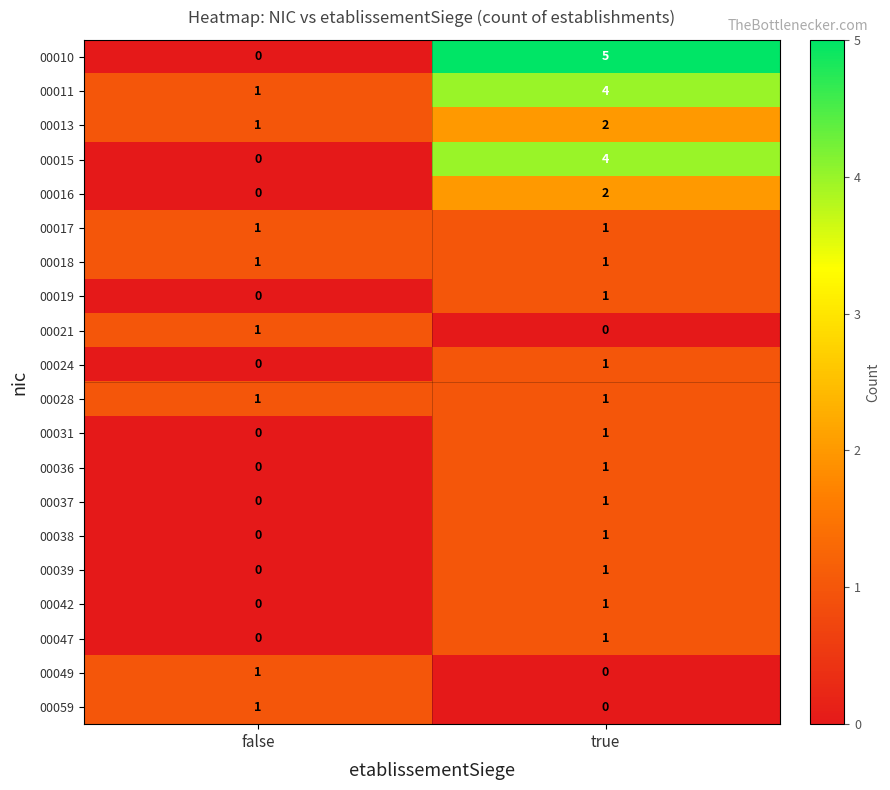

What is the difference between the highest and lowest values at true?

5